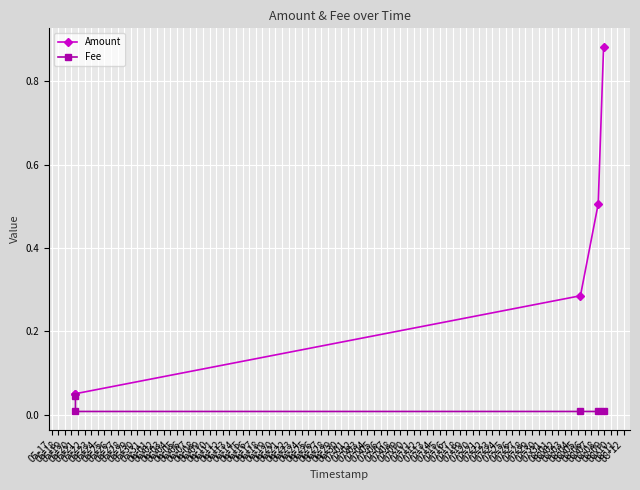

Which series has the largest total across all categories?

Amount